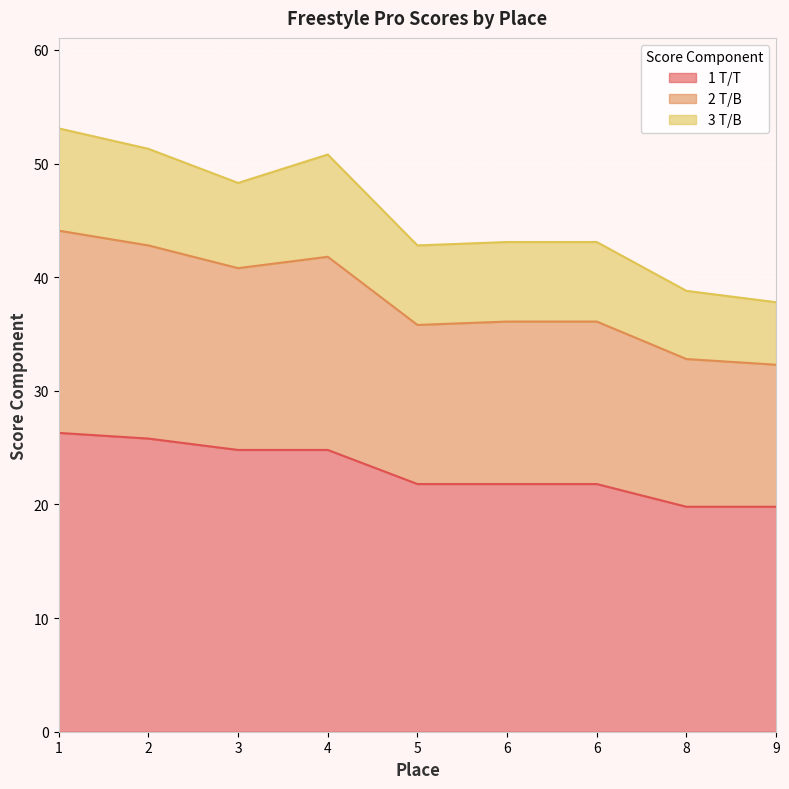

Where is the first local minimum for 2 T/B?

3